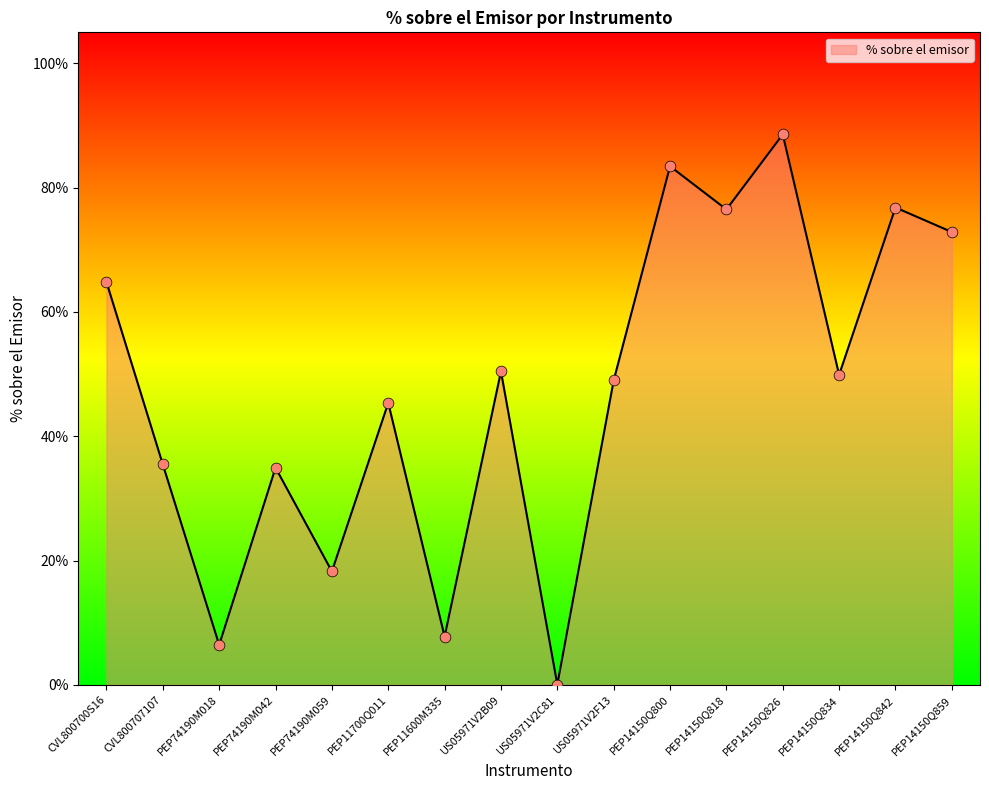

What is the change in value from CVL800707107 to US05971V2C81?

-0.4